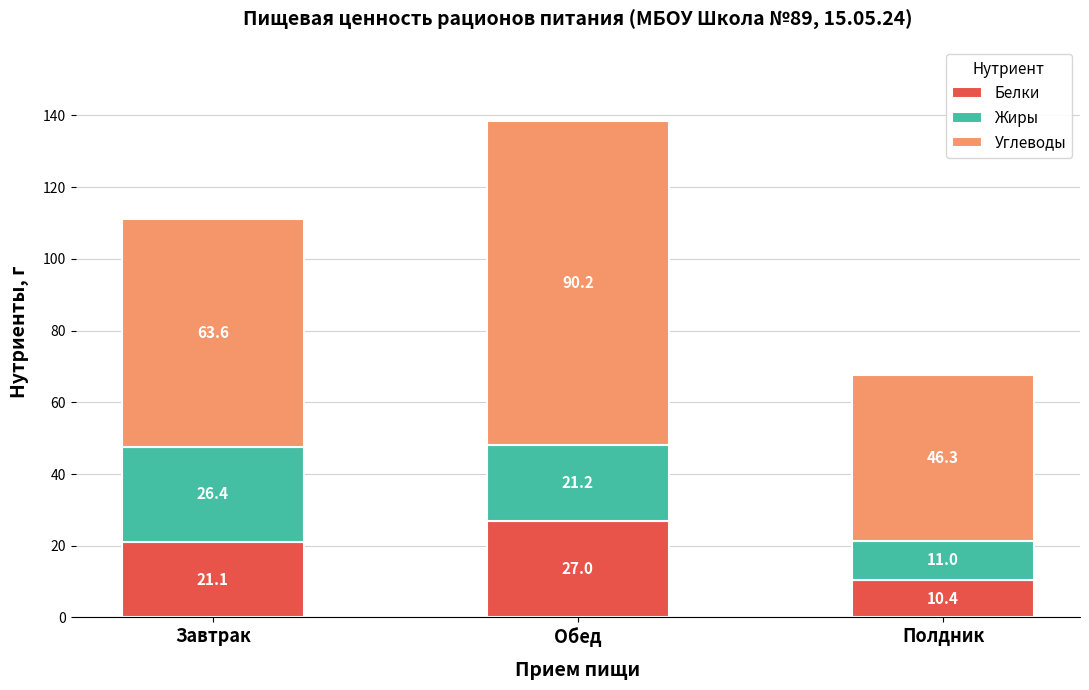

What is the minimum value for Белки?

10.4